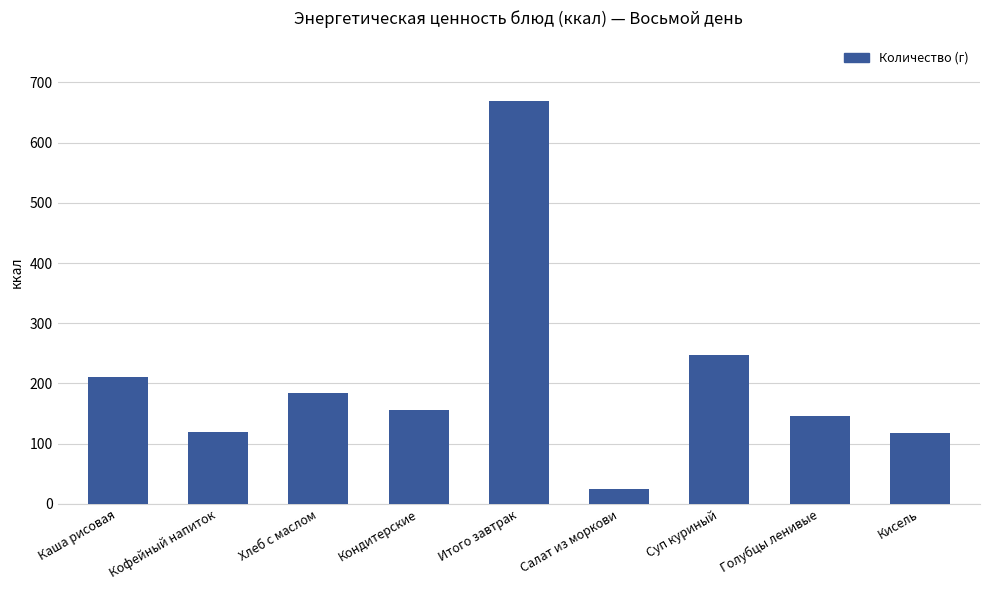

How many bars are there in total?

9